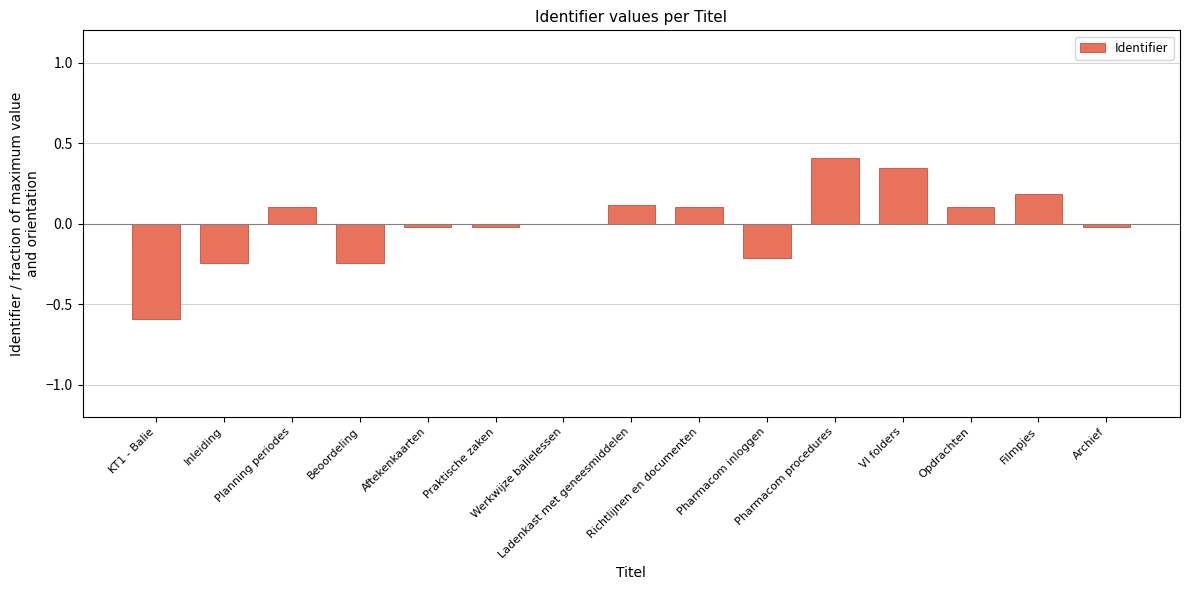

How many data points does each series have?

15